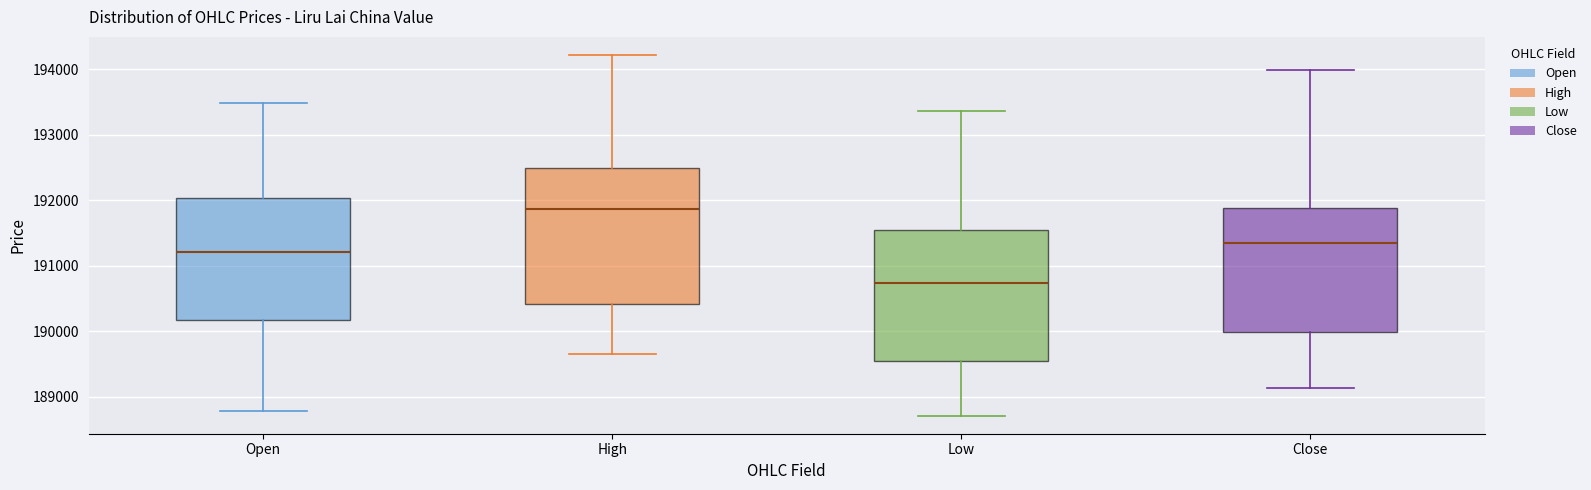

Reading left to right, transcribe this box plot: for each box, give where its median line is, the range the box spans, and where its two whiskers end, as read against the y-axis. The values are not printed on the chart, so give them approximately, as read against the axis.

Open: median 191200, box 190200 to 192000, whiskers 188800 to 193500
High: median 191900, box 190400 to 192500, whiskers 189600 to 194200
Low: median 190700, box 189500 to 191500, whiskers 188700 to 193400
Close: median 191400, box 190000 to 191900, whiskers 189100 to 194000